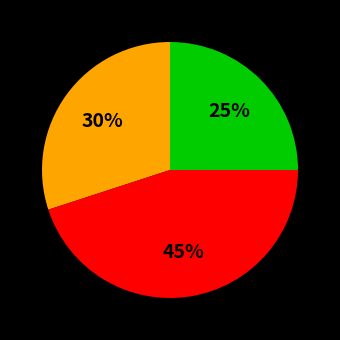

Is there a majority slice in this chart?

No